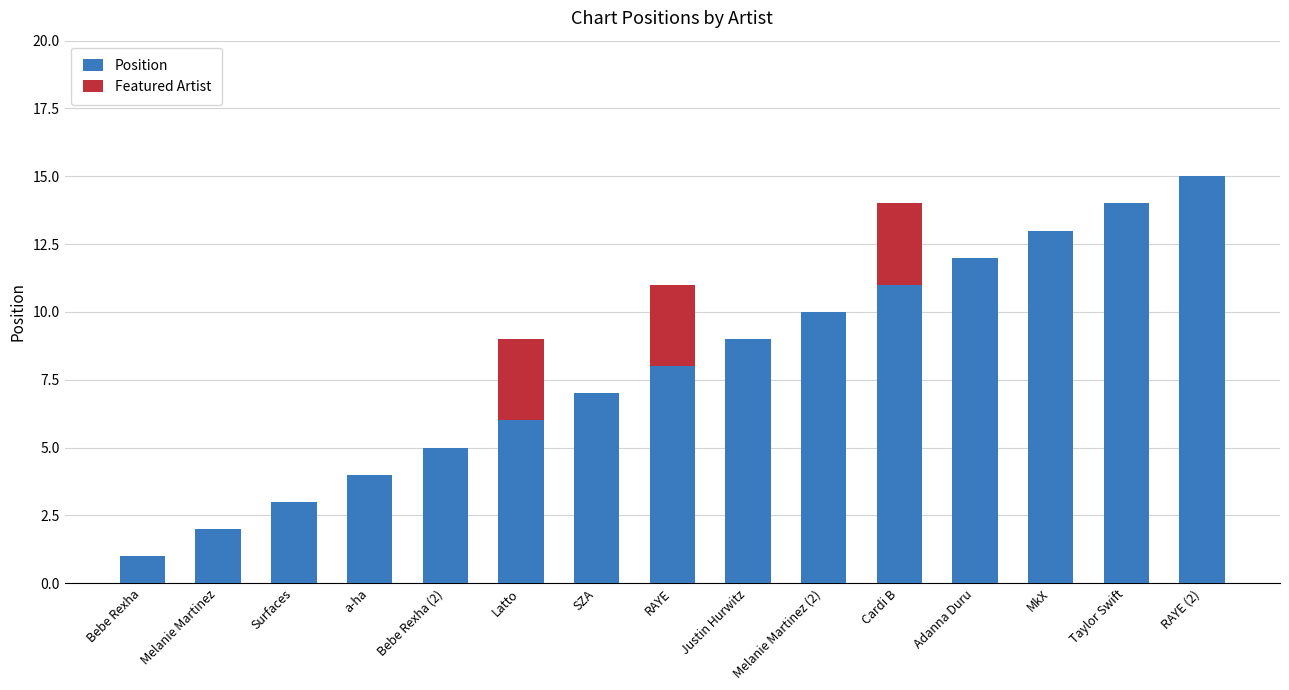

Which category has the highest value in the Position series?

RAYE (2)